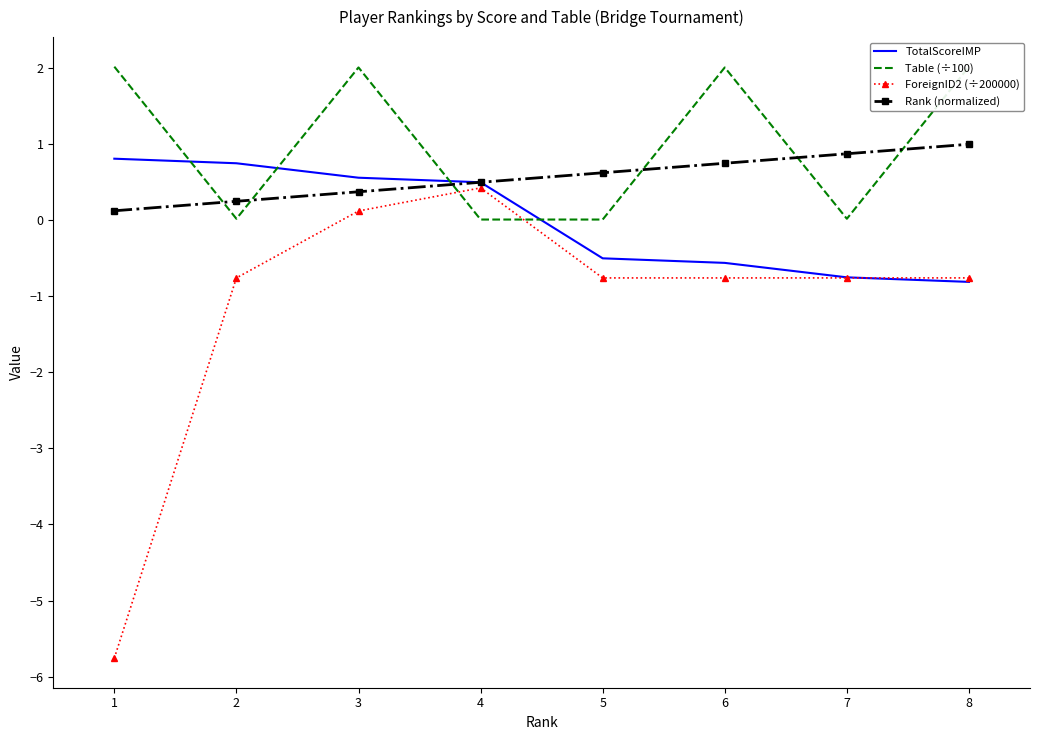

What is the minimum value for ForeignID2 (÷200000)?

-5.8